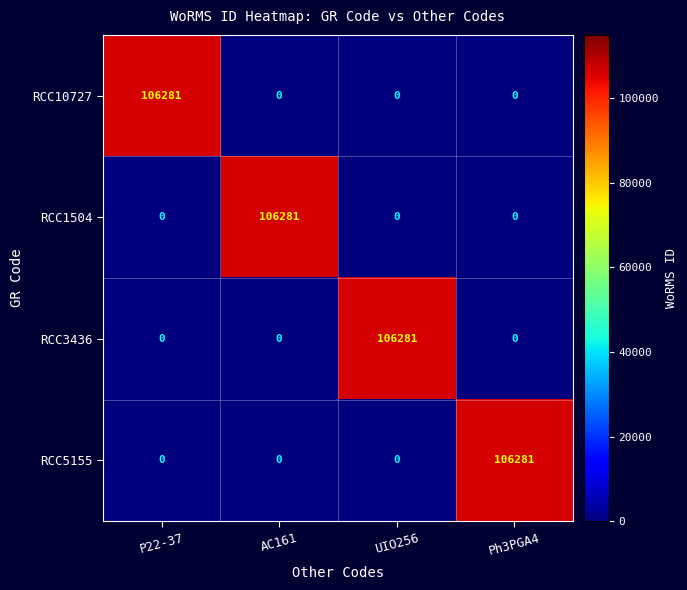

What is the greatest value displayed?

106281